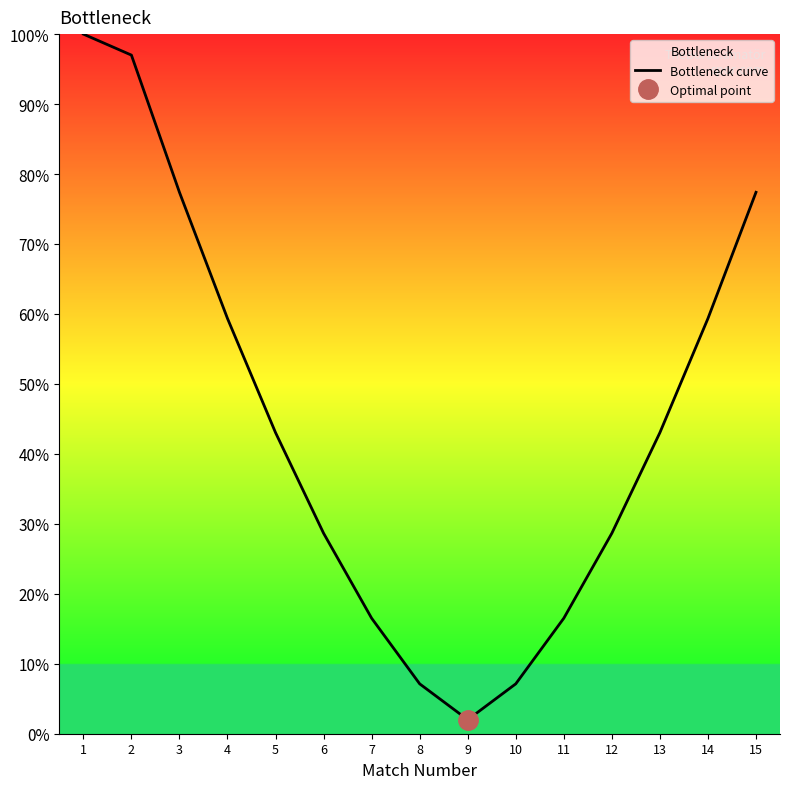

Is it true that the value at 1 is 100.0?

True